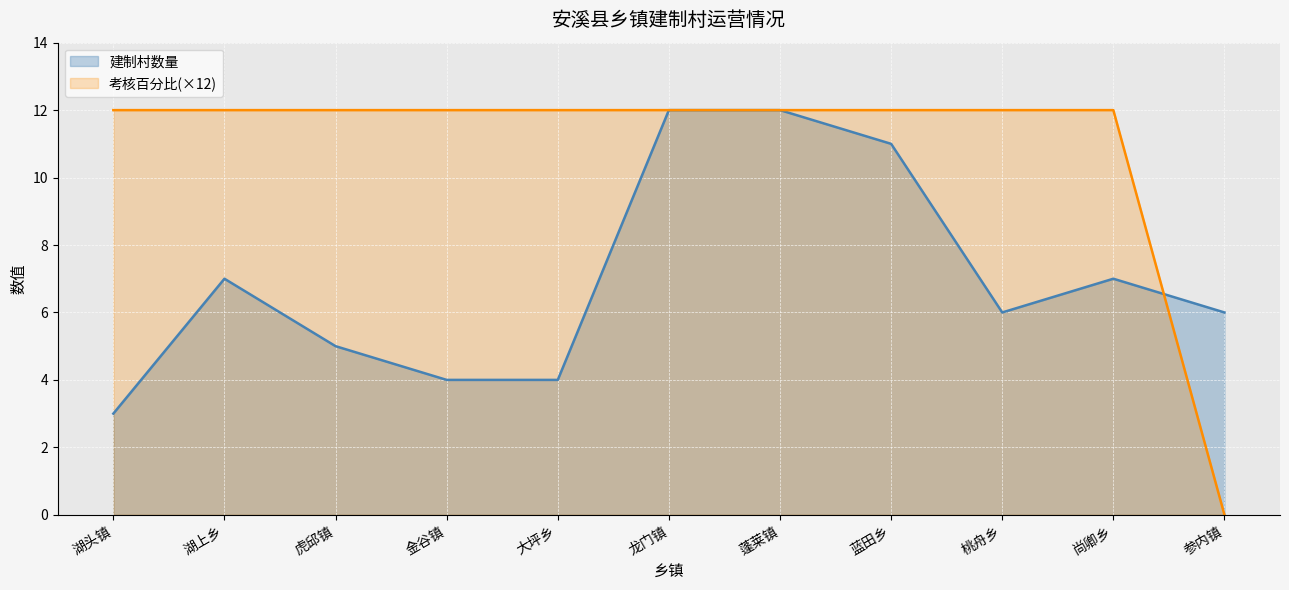

What is the label of the 6th point from the right?

龙门镇